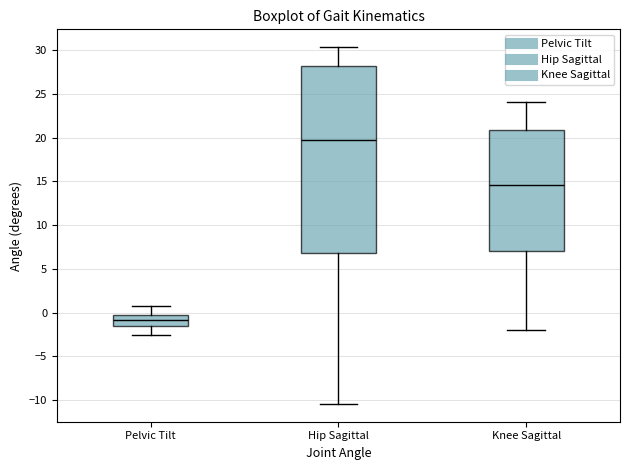

Reading left to right, read every box against the y-axis: the position of its median line, the range the box covers, and the ends of its whiskers. The values are not printed on the chart, so give them approximately, as read against the axis.

Pelvic Tilt: median -1.0, box -1.5 to -0.5, whiskers -2.5 to 0.5
Hip Sagittal: median 19.5, box 7.0 to 28.5, whiskers -10.5 to 30.5
Knee Sagittal: median 14.5, box 7.0 to 21.0, whiskers -2.0 to 24.0